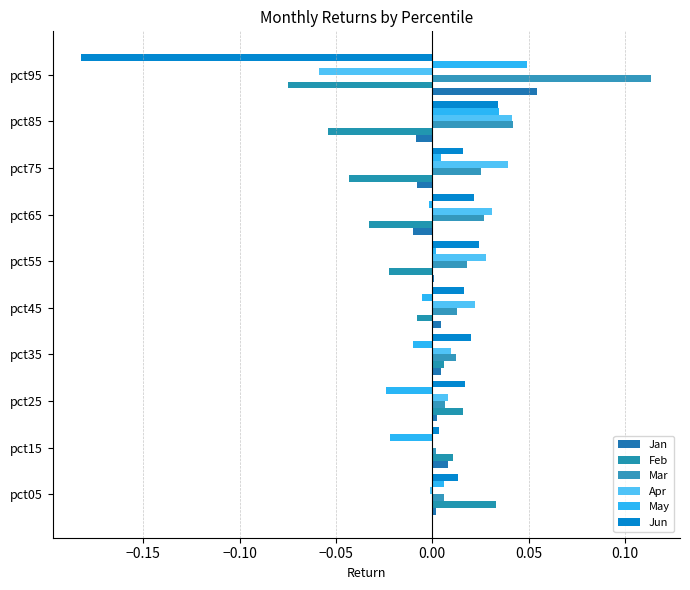

Reading right to left, extract all data points from this chart.

Jan: 0.1	-0.0	-0.0	-0.0	0.0	0.0	0.0	0.0	0.0	0.0
Feb: -0.1	-0.1	-0.0	-0.0	-0.0	-0.0	0.0	0.0	0.0	0.0
Mar: 0.1	0.0	0.0	0.0	0.0	0.0	0.0	0.0	0.0	0.0
Apr: -0.1	0.0	0.0	0.0	0.0	0.0	0.0	0.0	0.0	-0.0
May: 0.0	0.0	0.0	-0.0	0.0	-0.0	-0.0	-0.0	-0.0	0.0
Jun: -0.2	0.0	0.0	0.0	0.0	0.0	0.0	0.0	0.0	0.0